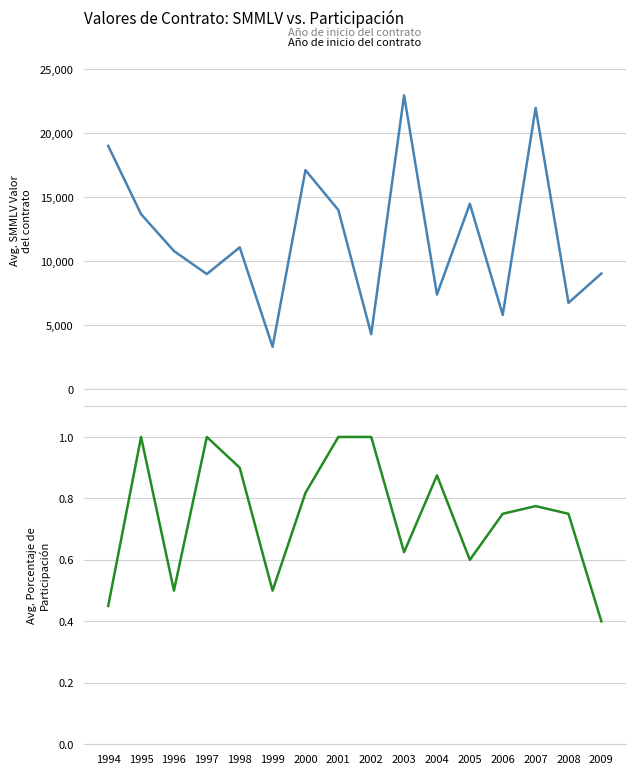

Which series has the widest spread of values?

Avg SMMLV Valor del contrato